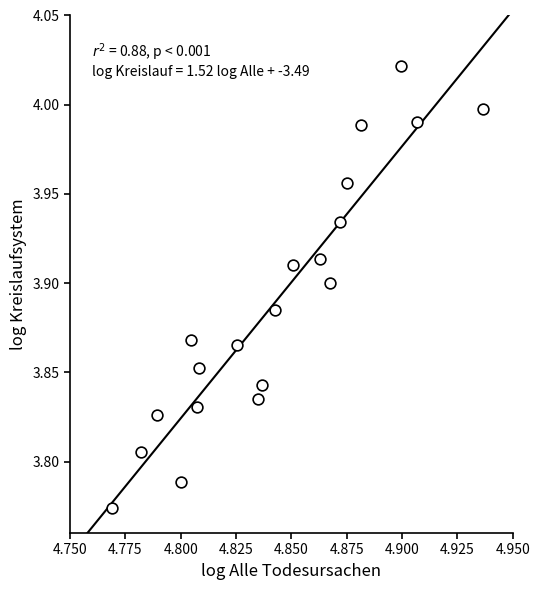

How many data points are displayed?

20